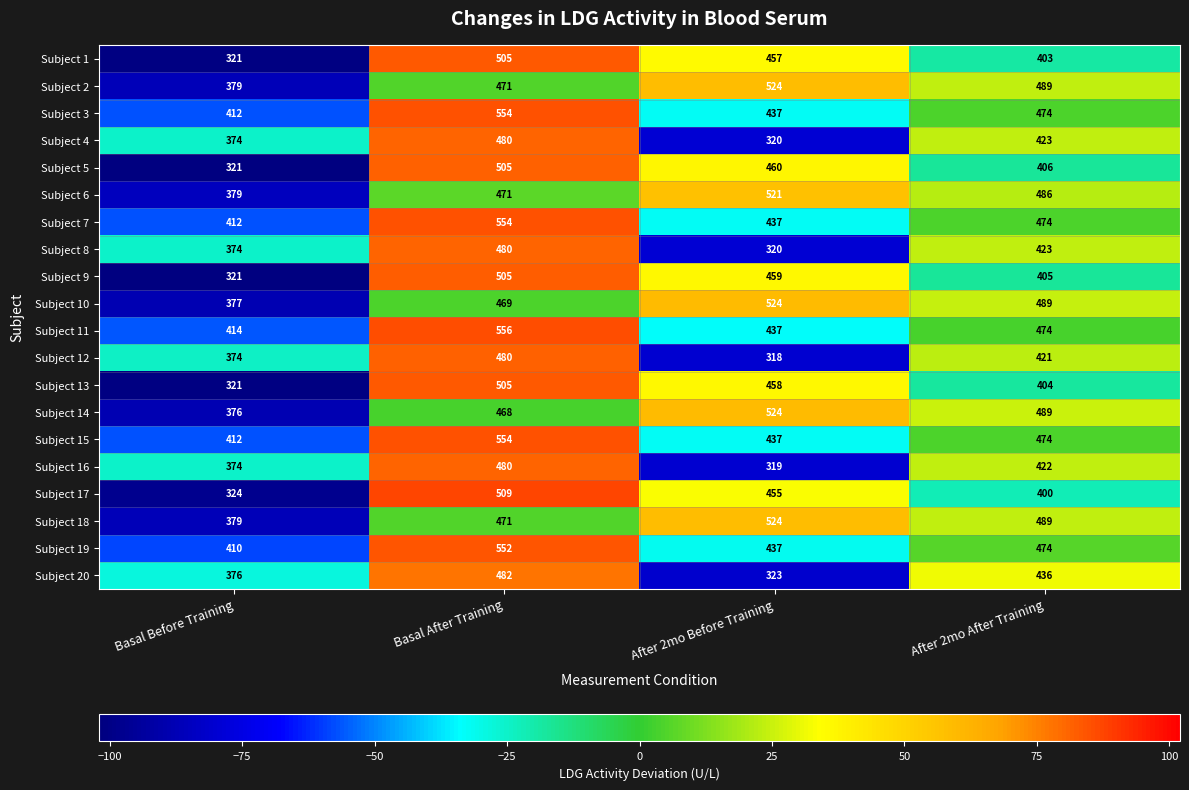

What value does the Subject 15 series have at Basal Before Training?

412